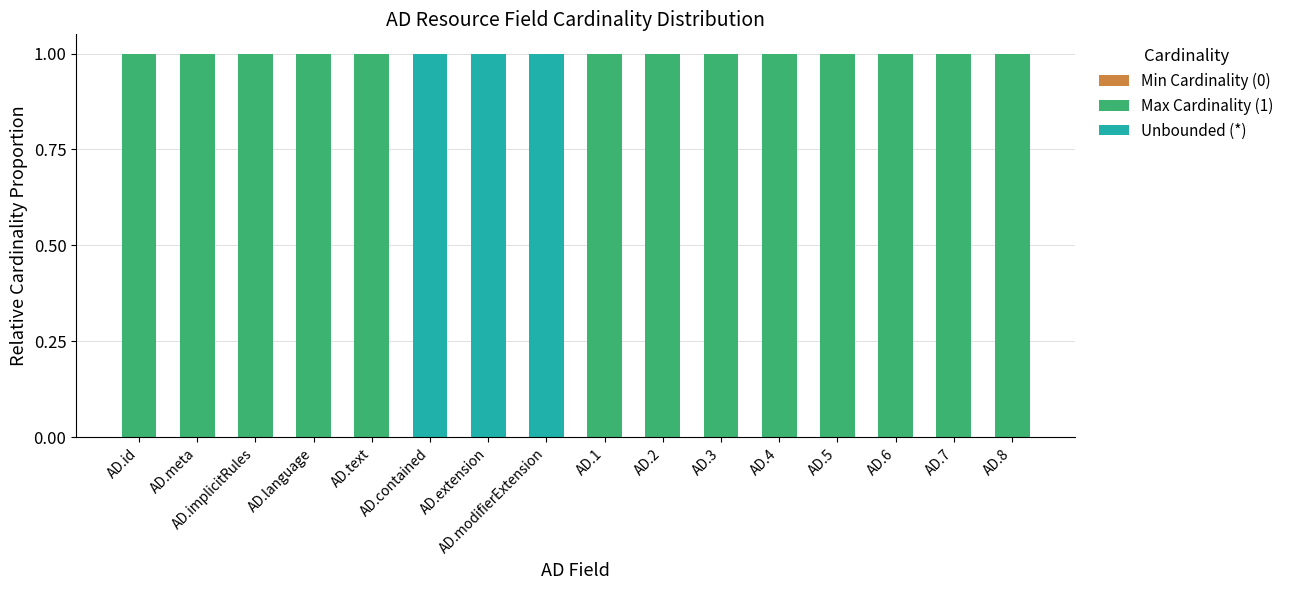

The value of Unbounded (*) at AD.7 is 1. True or false?

False